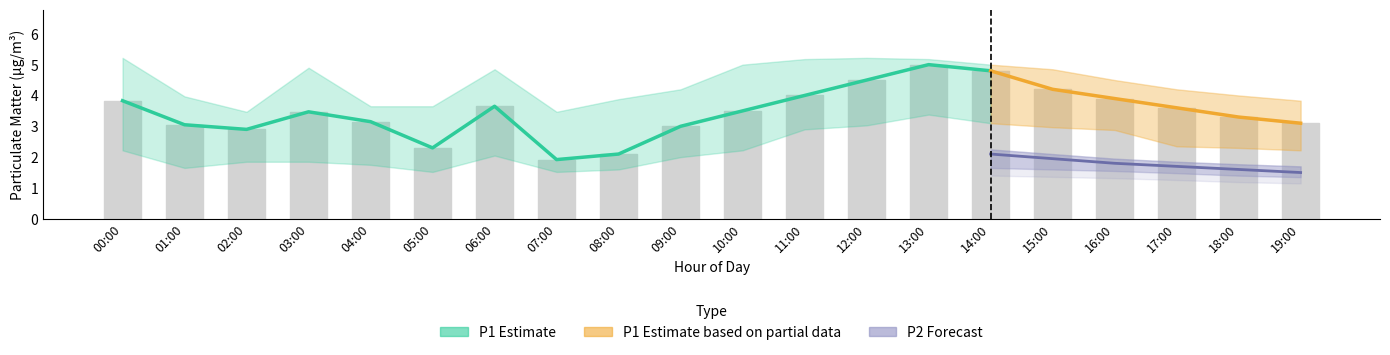

What is the difference between the highest and lowest values at 16:00?

3.0